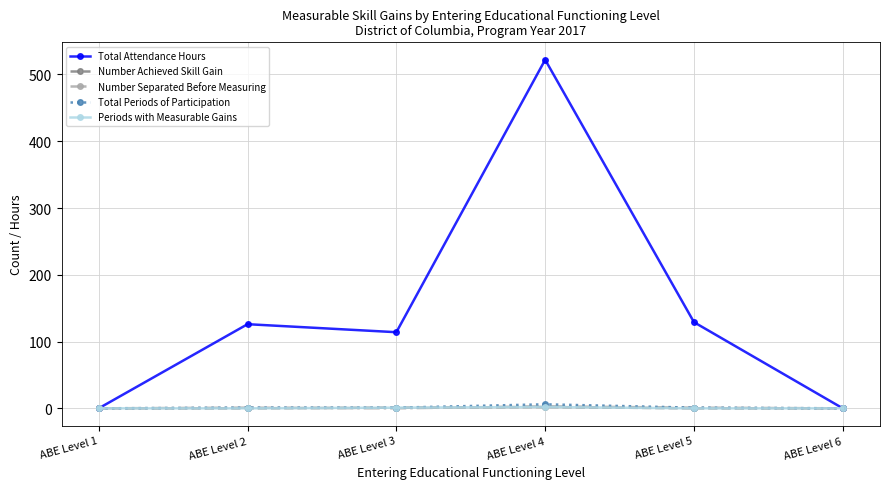

What is the sum of the Total Periods of Participation values at ABE Level 5 and ABE Level 1?

1